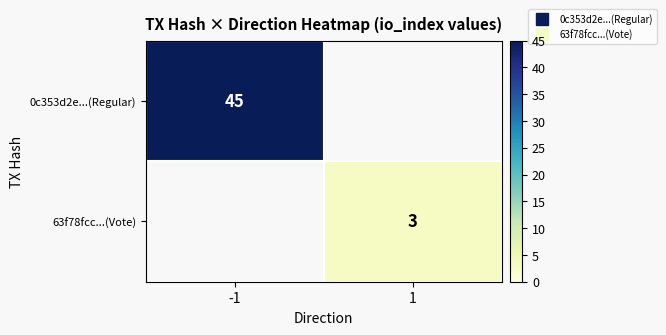

At which category does the chart reach its peak across all series?

-1